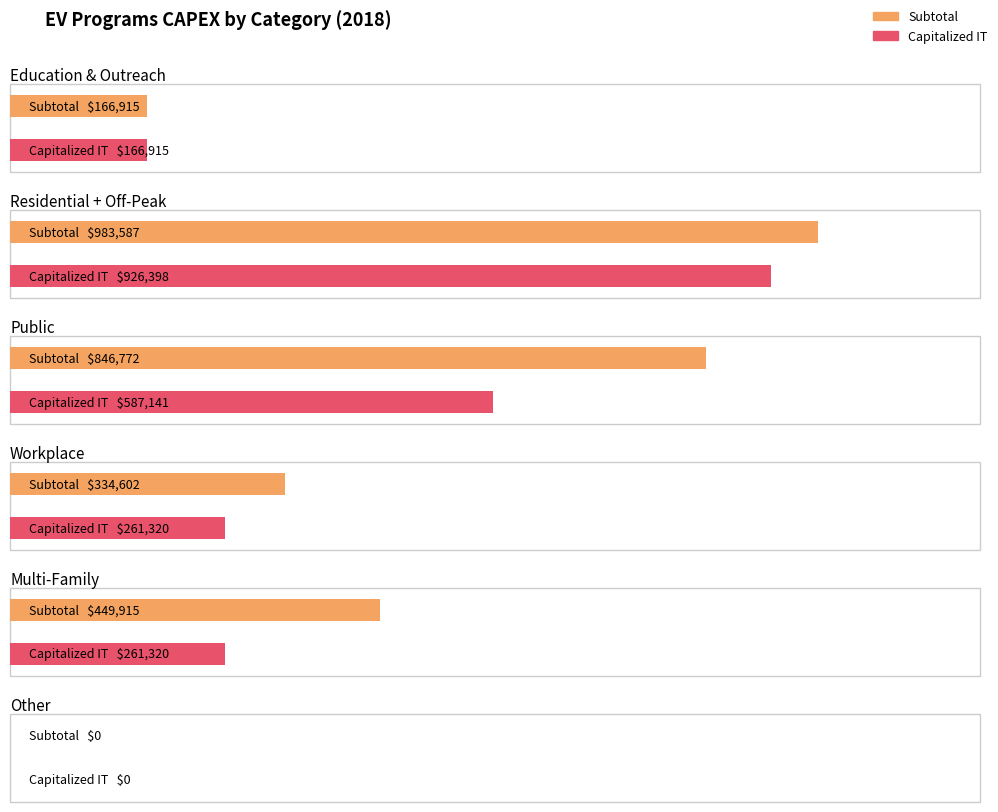

Is it true that Capitalized IT equals 278264.2 at Other?

False